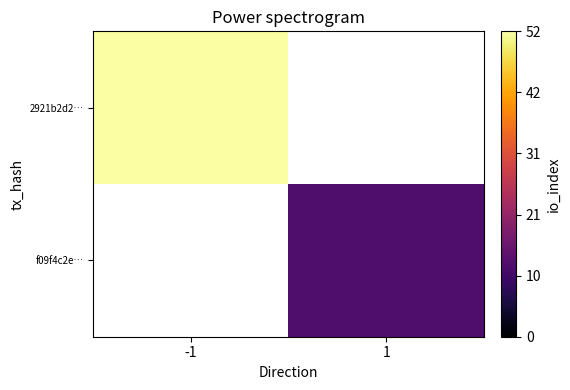

What is the smallest value displayed?

12.0